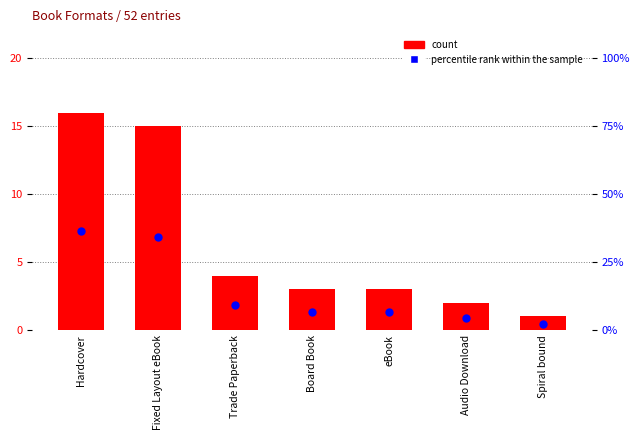

Which series has the largest Y range (max minus min)?

percentile rank within the sample